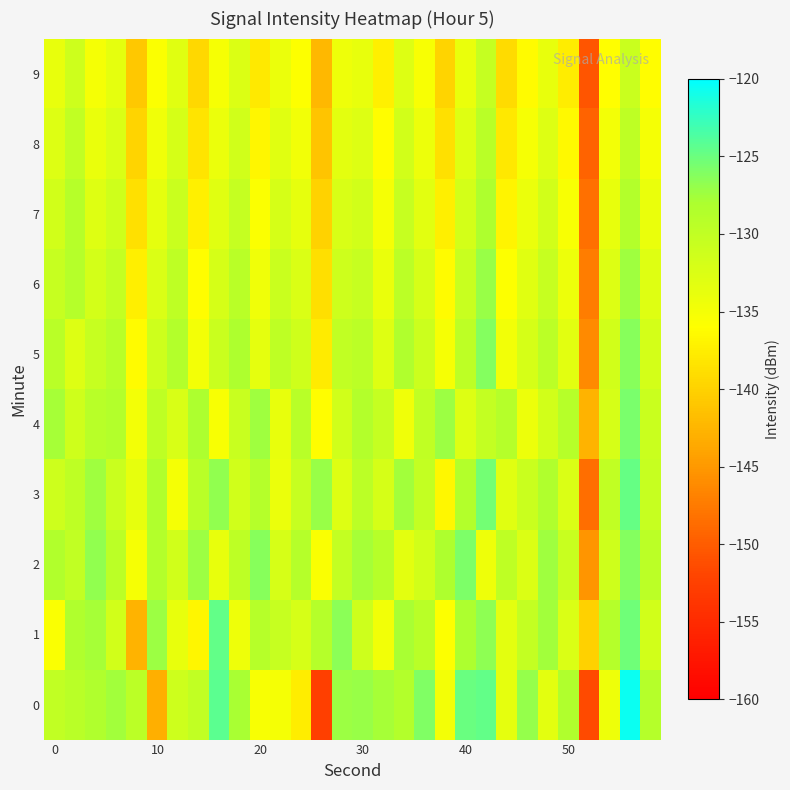

Which series has the largest total across all categories?

2